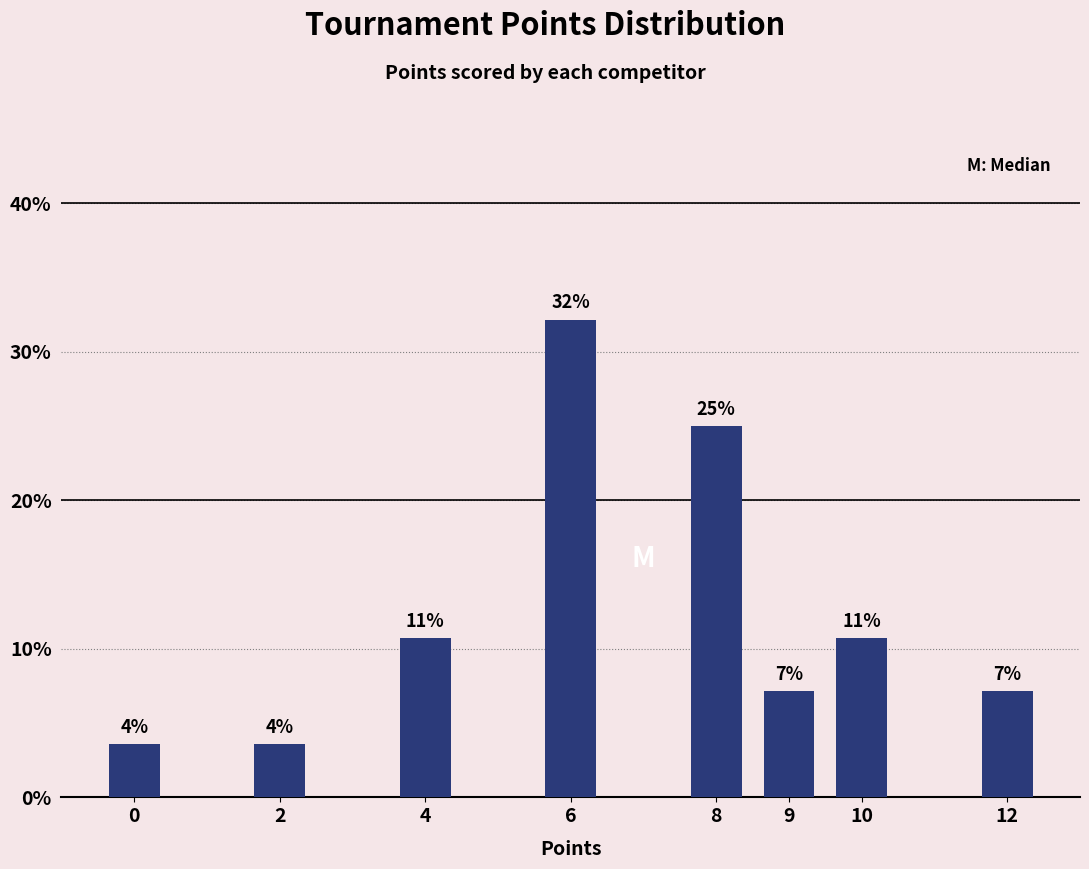

How many bars are there in total?

8